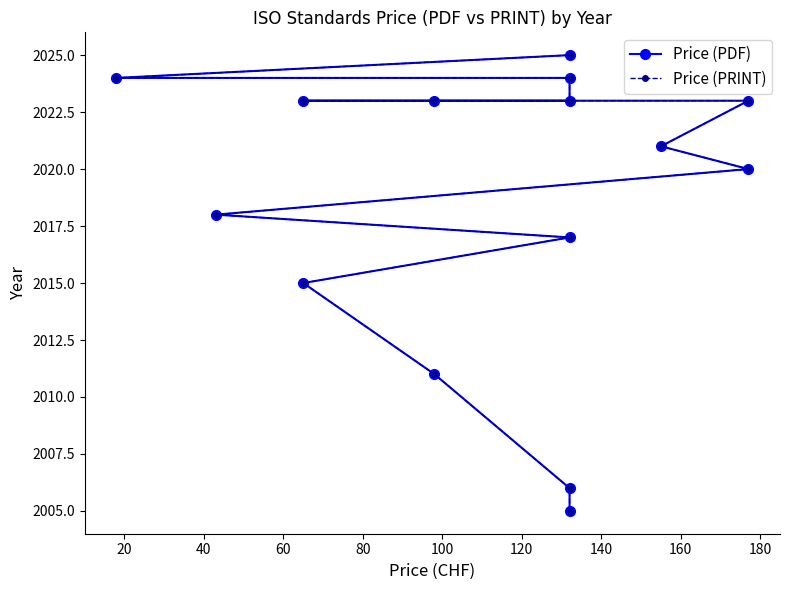

How many values in the Price (PDF) series are below 2021?

7